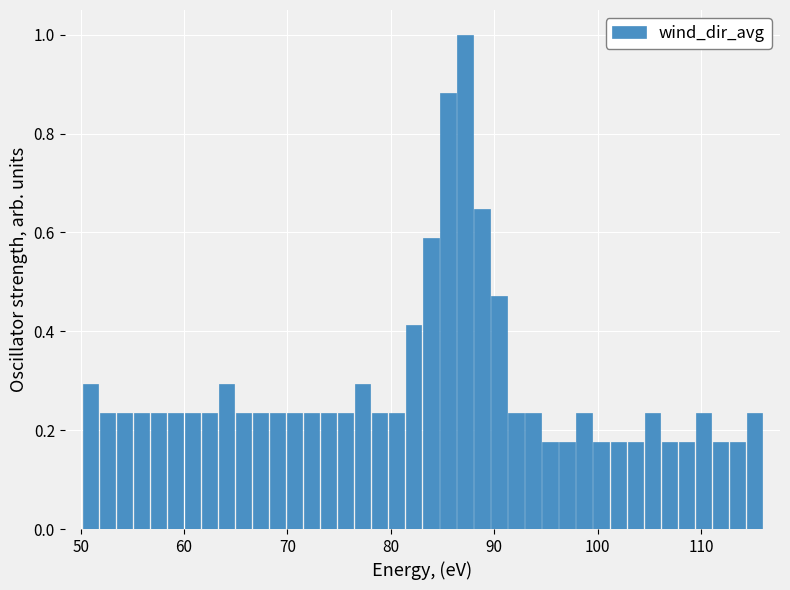

Read against the x-axis, roughly where is the centre of the tallest bar?

87